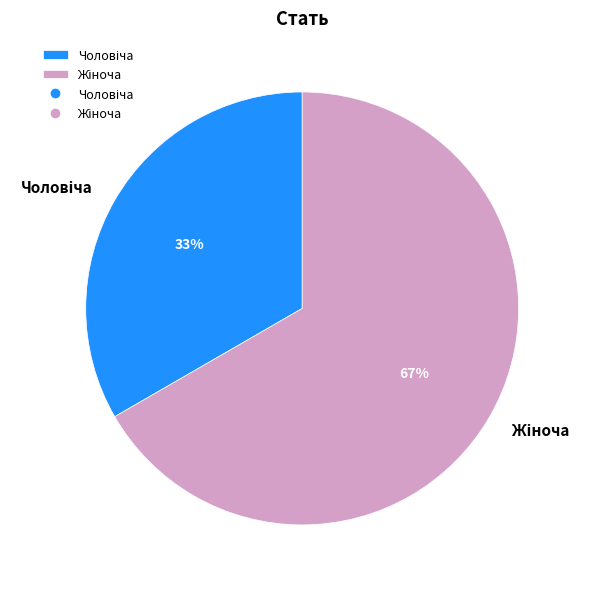

Is there a majority slice in this chart?

Yes